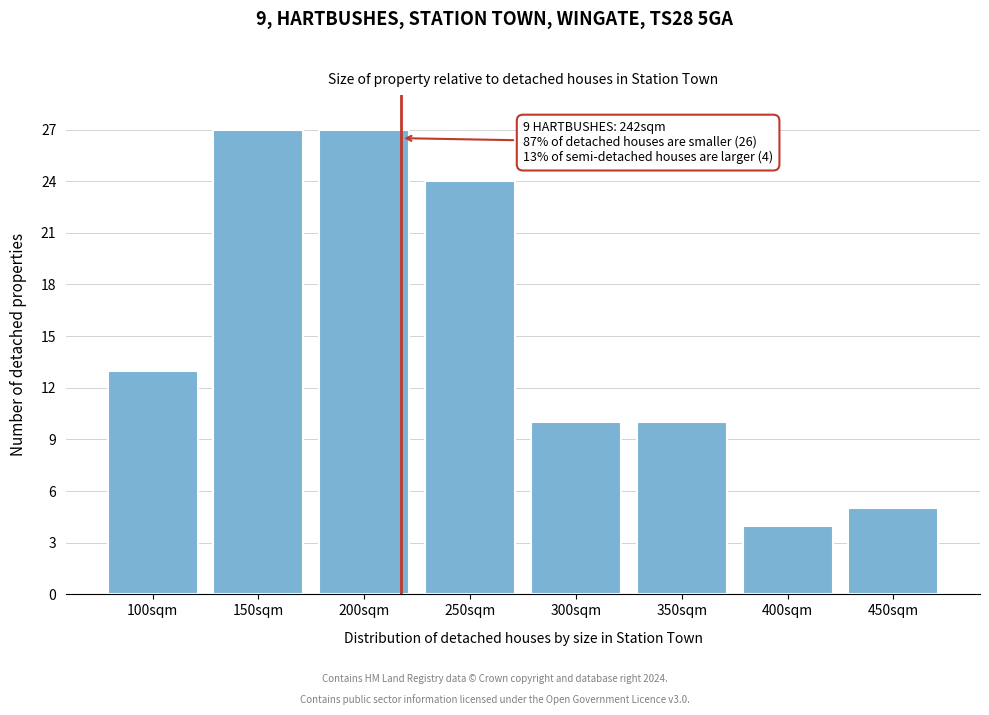

Reading right to left, what are all the values shown in this chart?

450sqm=5	400sqm=4	350sqm=10	300sqm=10	250sqm=24	200sqm=27	150sqm=27	100sqm=13